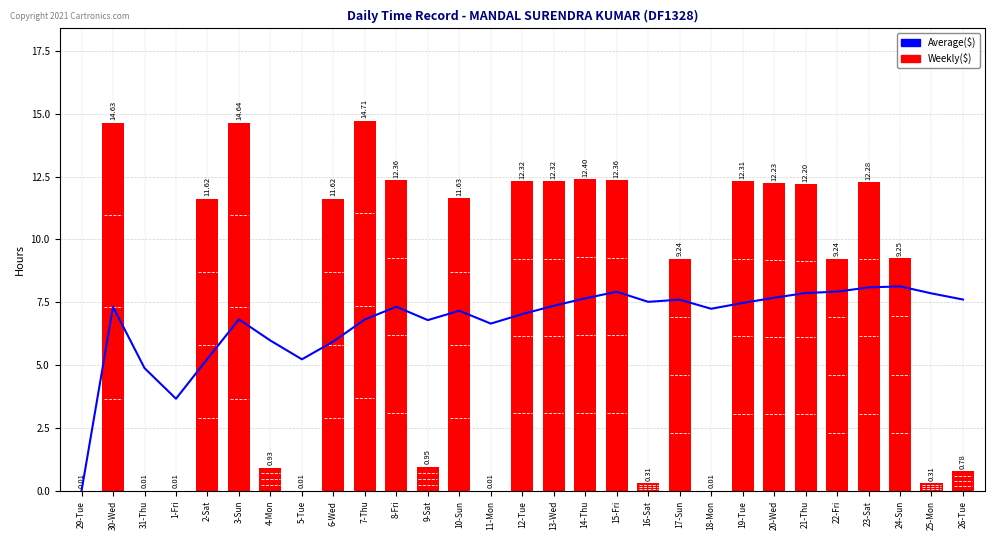

What are all the series names shown in the legend?

Average($), Weekly($)